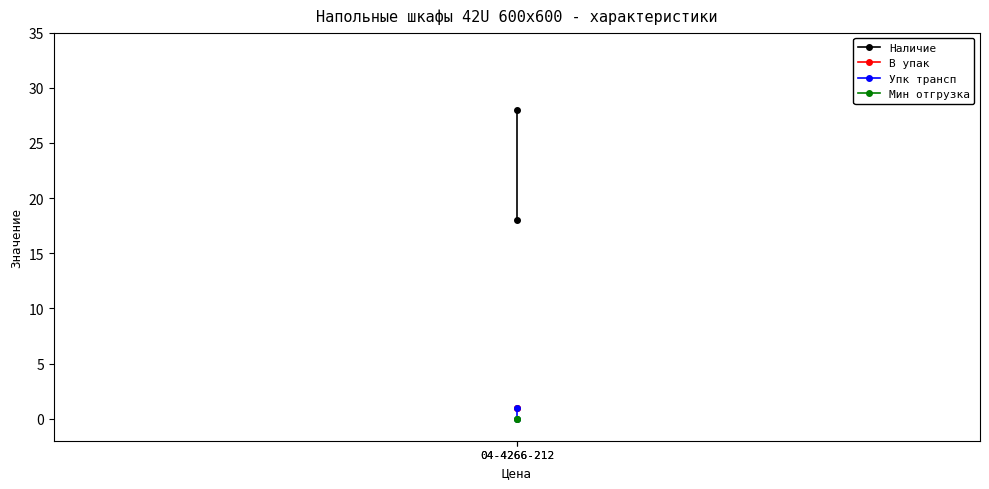

What is the difference between the Наличие values at 04-4266-212 and 04-4266-212?

10